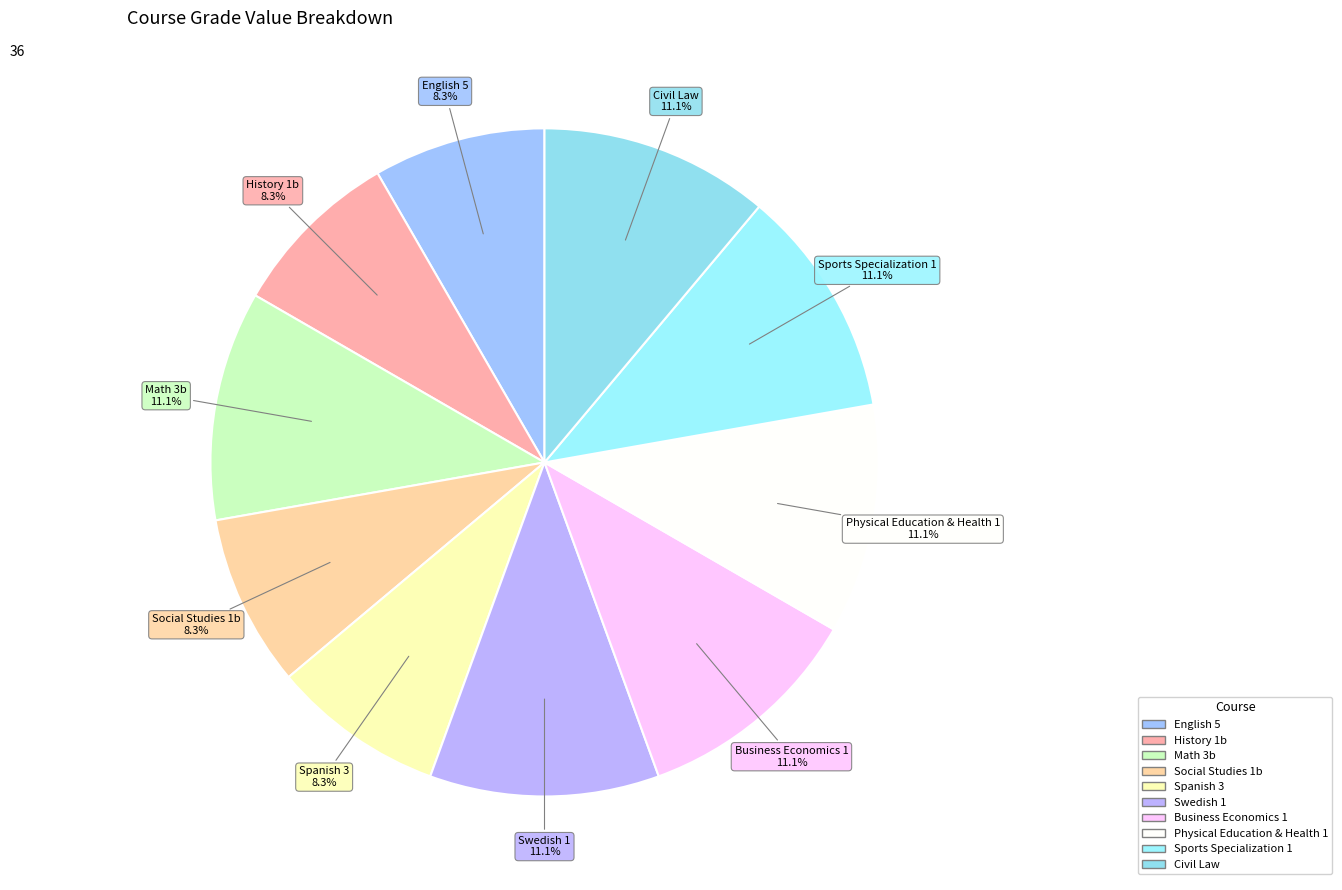

Does Physical Education & Health 1 represent more than half of the total?

No